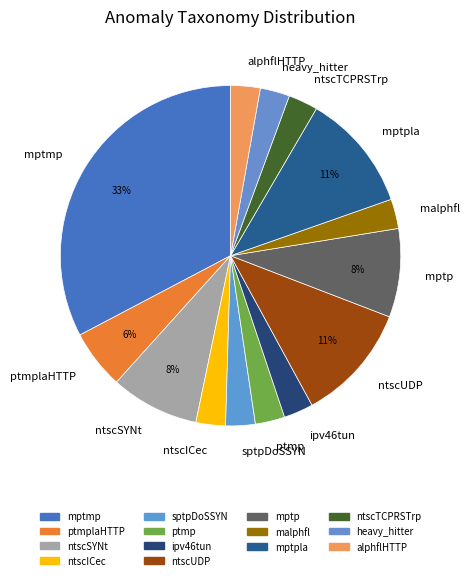

To the nearest percent, what is the difference between the largest and smallest slice percentages?

30%